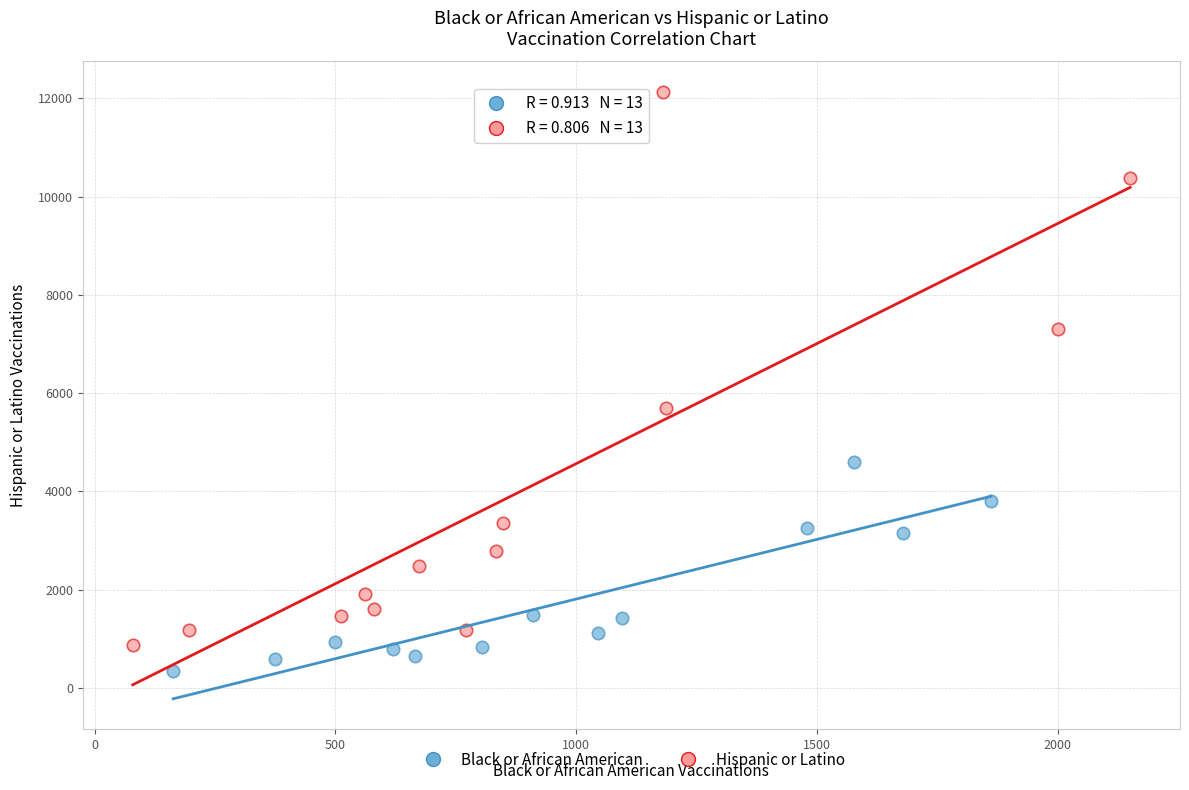

What are all the series names shown in the legend?

Black or African American, Hispanic or Latino